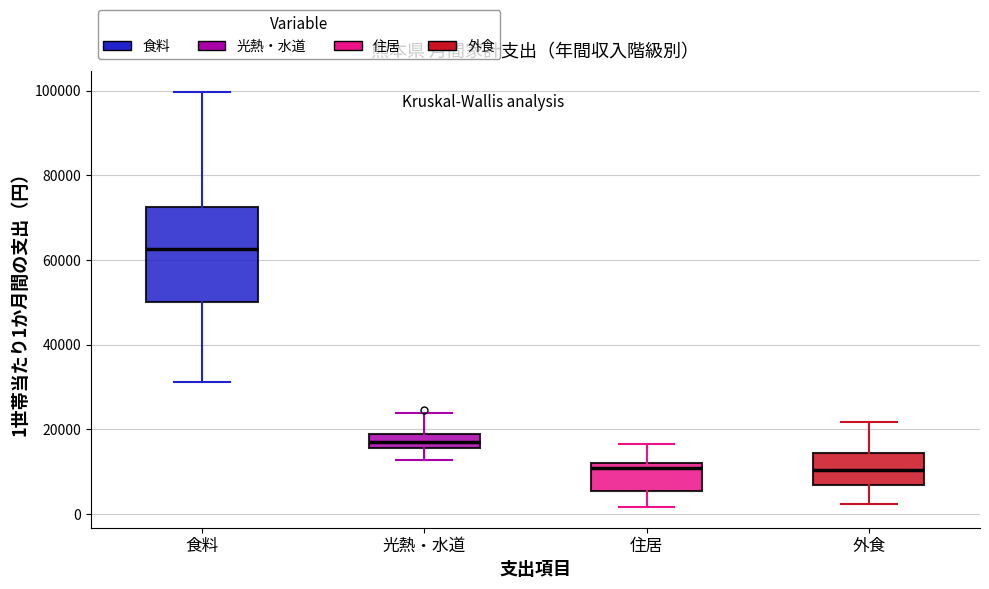

Reading left to right, read every box against the y-axis: the position of its median line, the range the box covers, and the ends of its whiskers. The values are not printed on the chart, so give them approximately, as read against the axis.

食料: median 62000, box 50000 to 72000, whiskers 32000 to 100000
光熱・水道: median 16000 (inside the box), box 16000 to 18000, whiskers 12000 to 24000
住居: median 10000, box 6000 to 12000, whiskers 2000 to 16000
外食: median 10000, box 6000 to 14000, whiskers 2000 to 22000